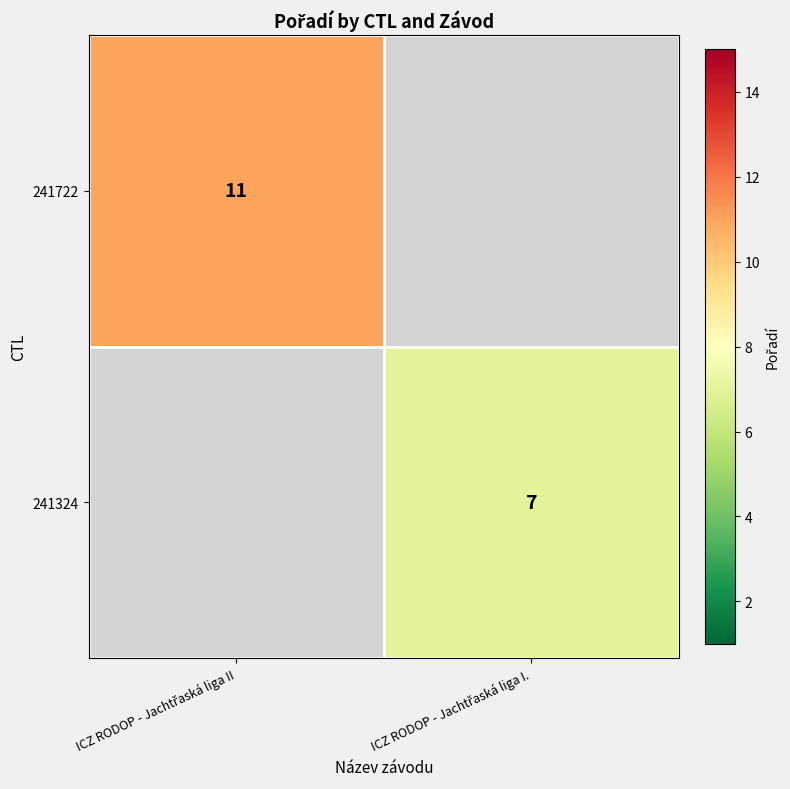

How many data points does each series have?

2